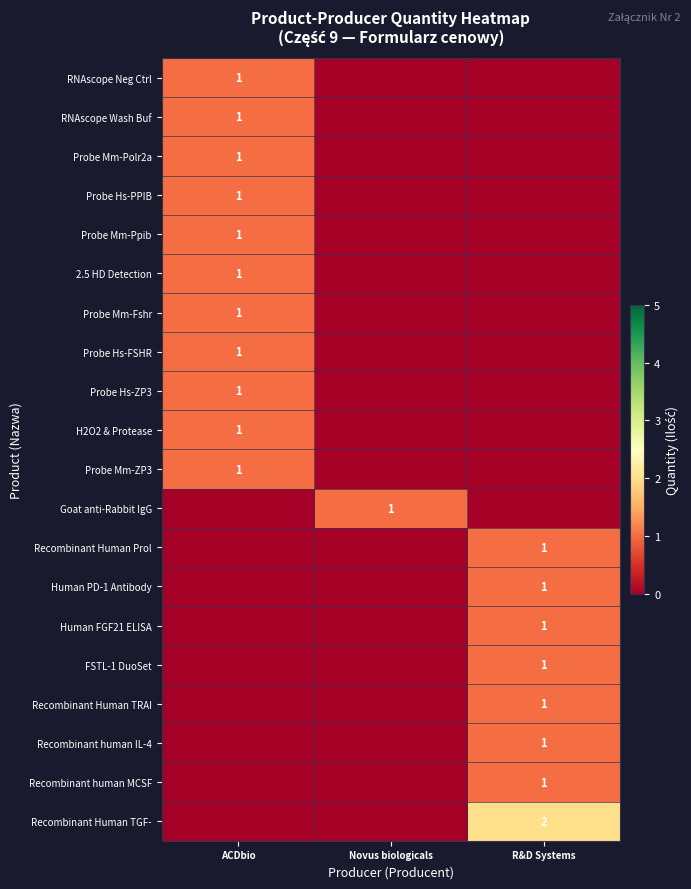

The RNAscope Neg Ctrl series shows 0 at ACDbio. True or false?

False